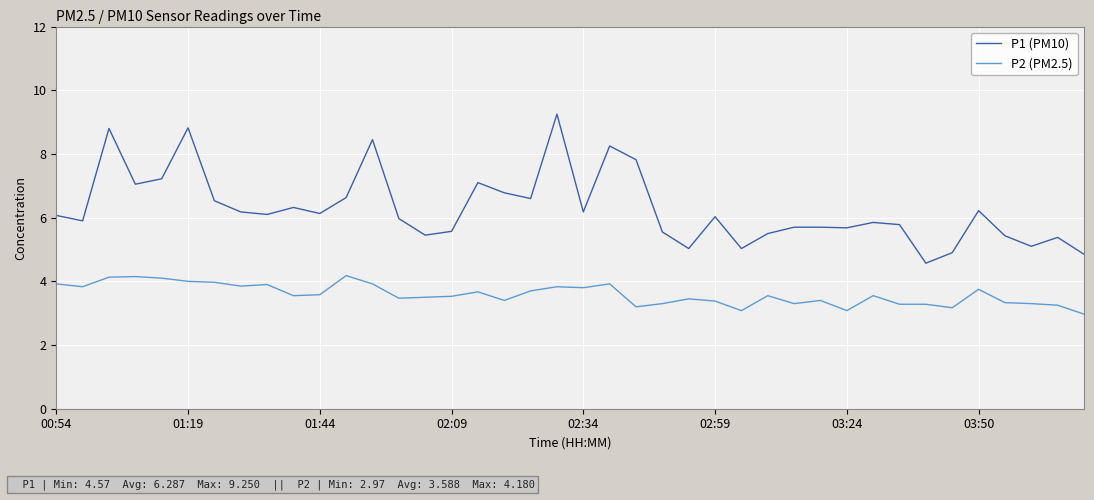

What is the lowest value of the P2 (PM2.5) series?

3.0